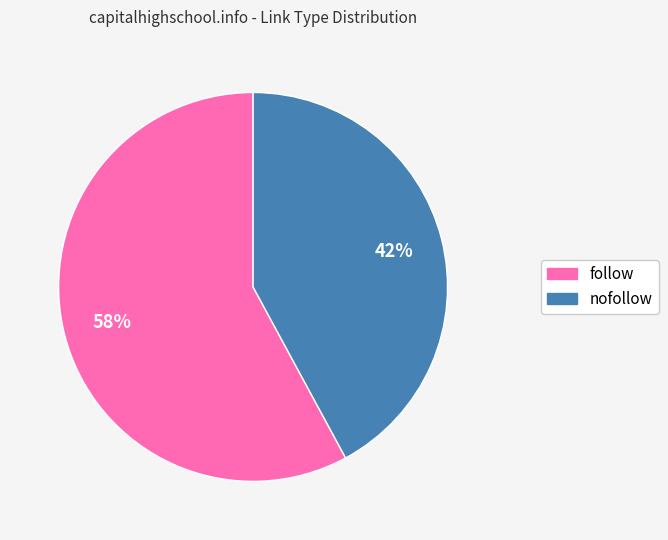

Count the number of slices in the pie.

2